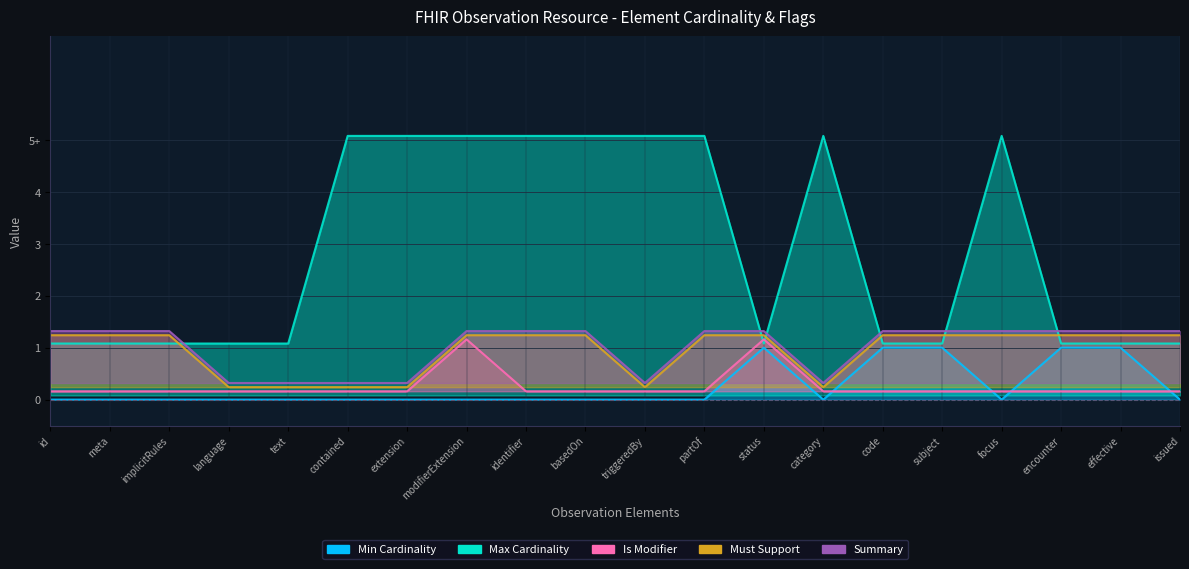

True or false: Is Modifier has a value of 0.2 at basedOn.

True